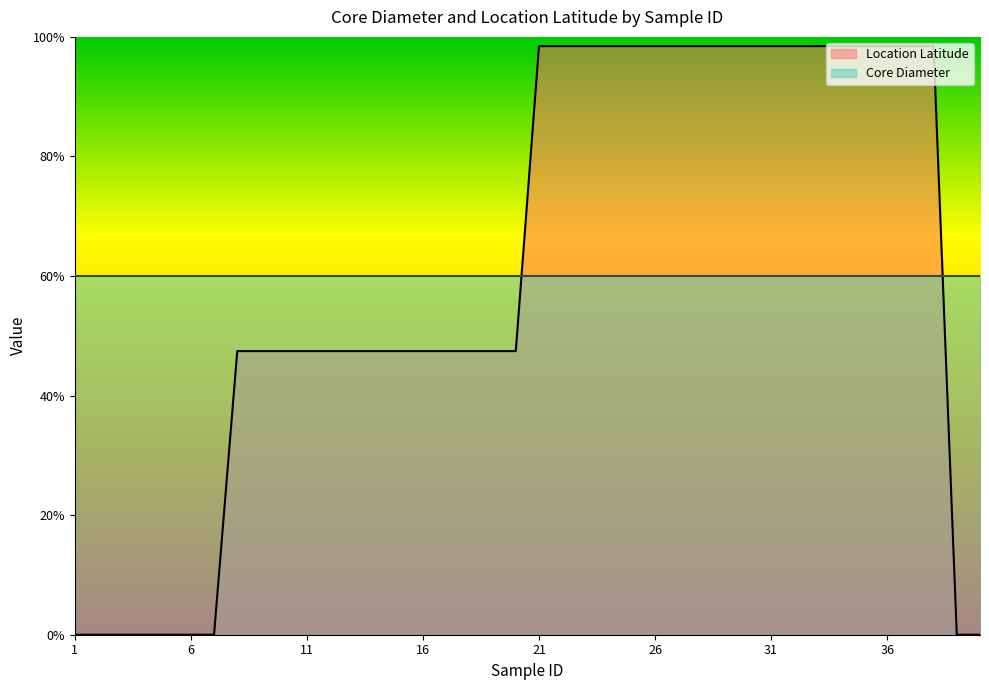

Which label corresponds to the smallest value in the chart?

1